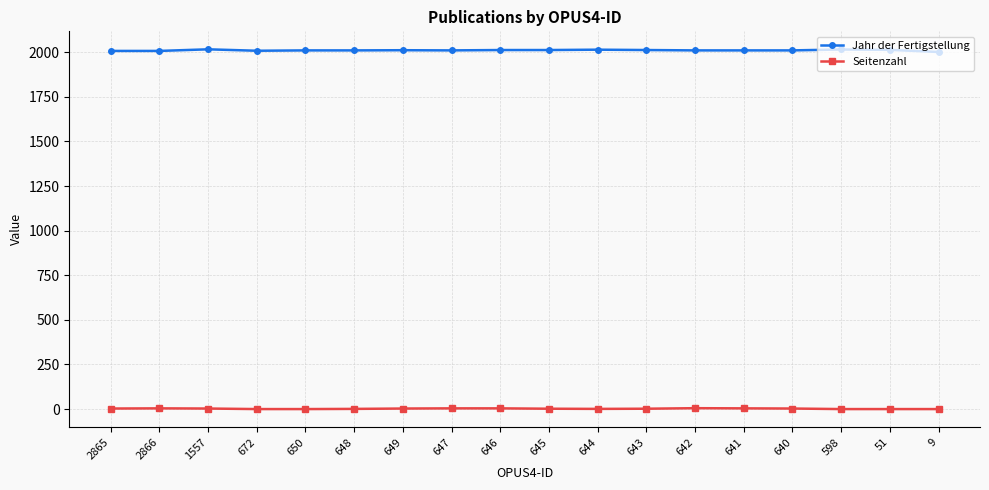

List the series in order of their overall mean, lowest first.

Seitenzahl, Jahr der Fertigstellung